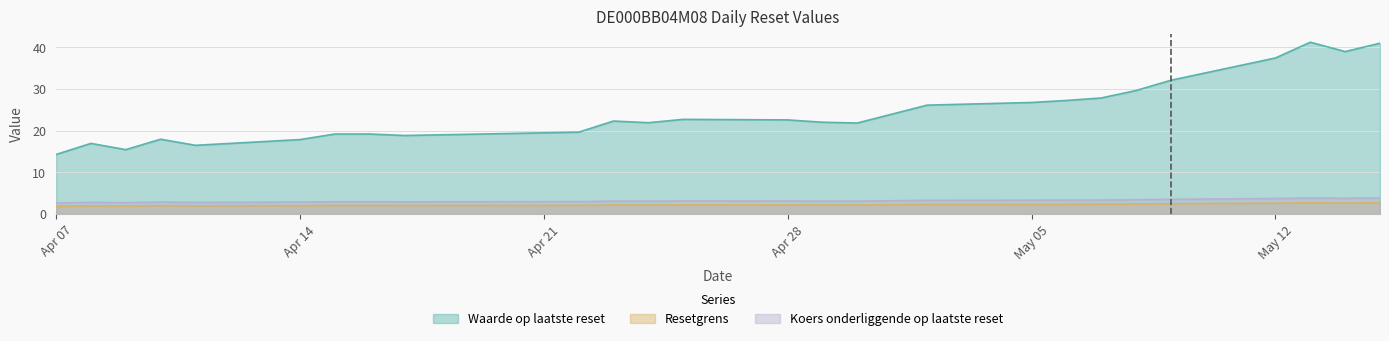

Which series has the widest spread of values?

Waarde op laatste reset